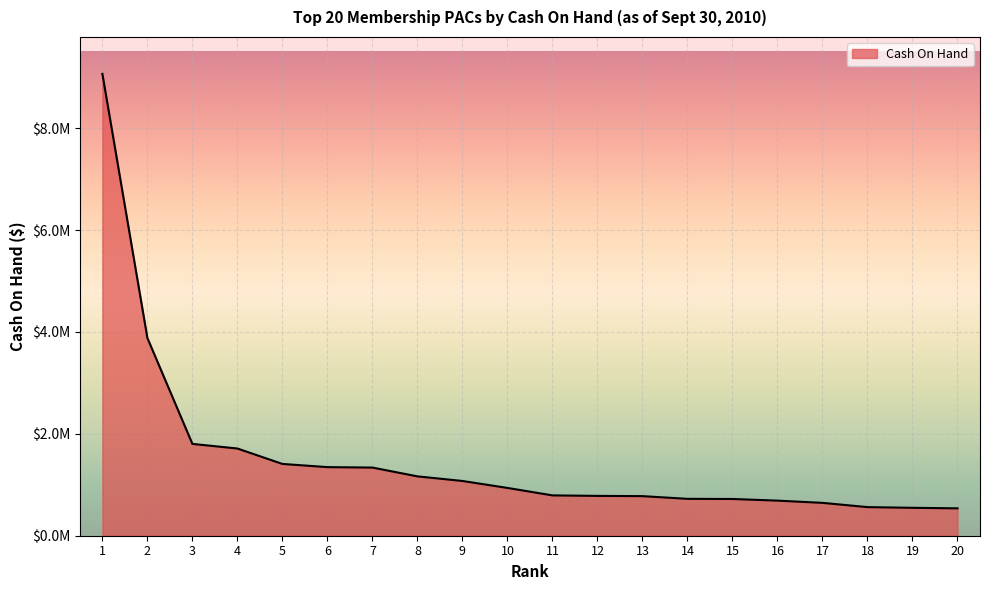

Does the chart have visible grid lines?

Yes